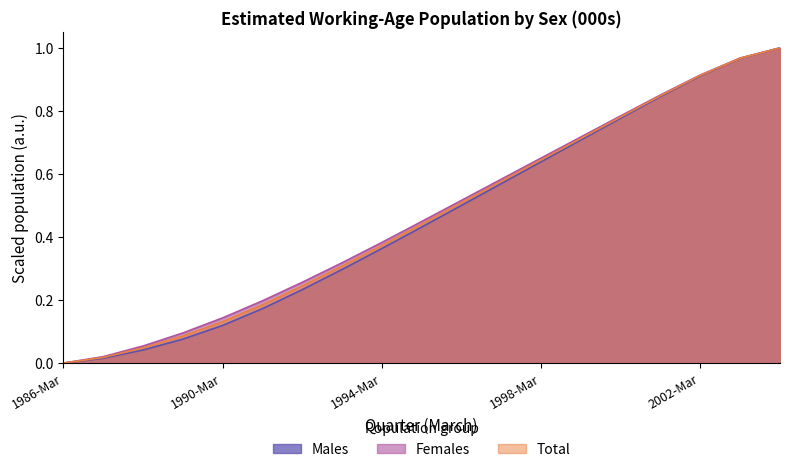

Which series has the widest spread of values?

Males